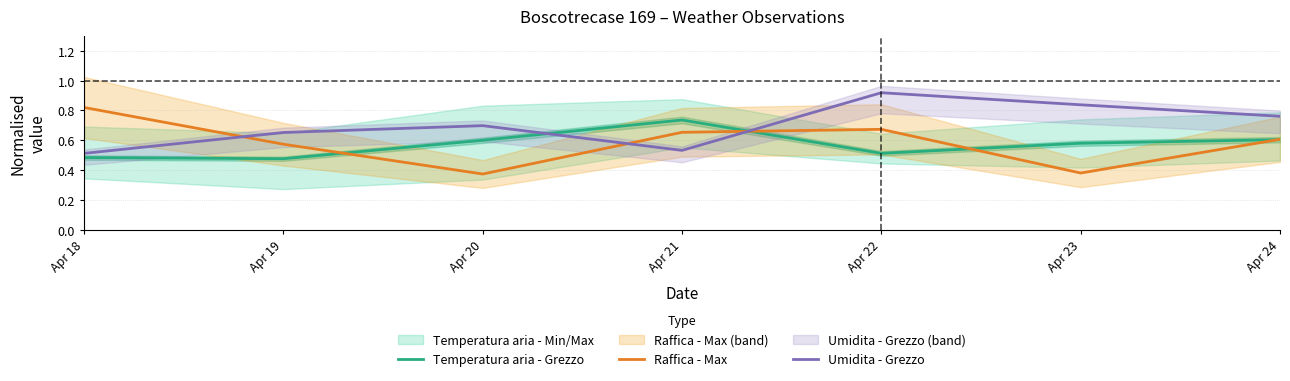

Is the value of Umidita - Grezzo at Apr 20 greater than the value of Raffica - Max at Apr 21?

Yes